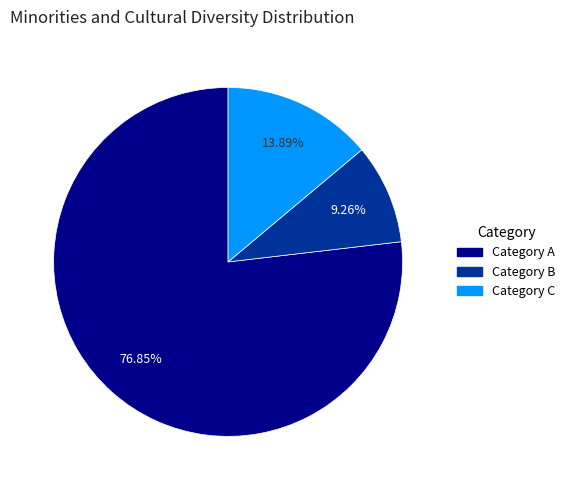

Does any single category account for the majority?

Yes